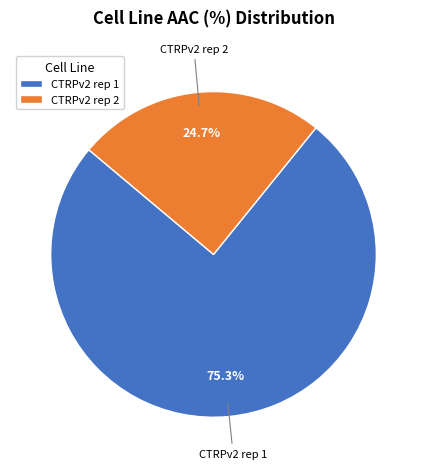

Which category has the biggest portion of the pie?

CTRPv2 rep 1